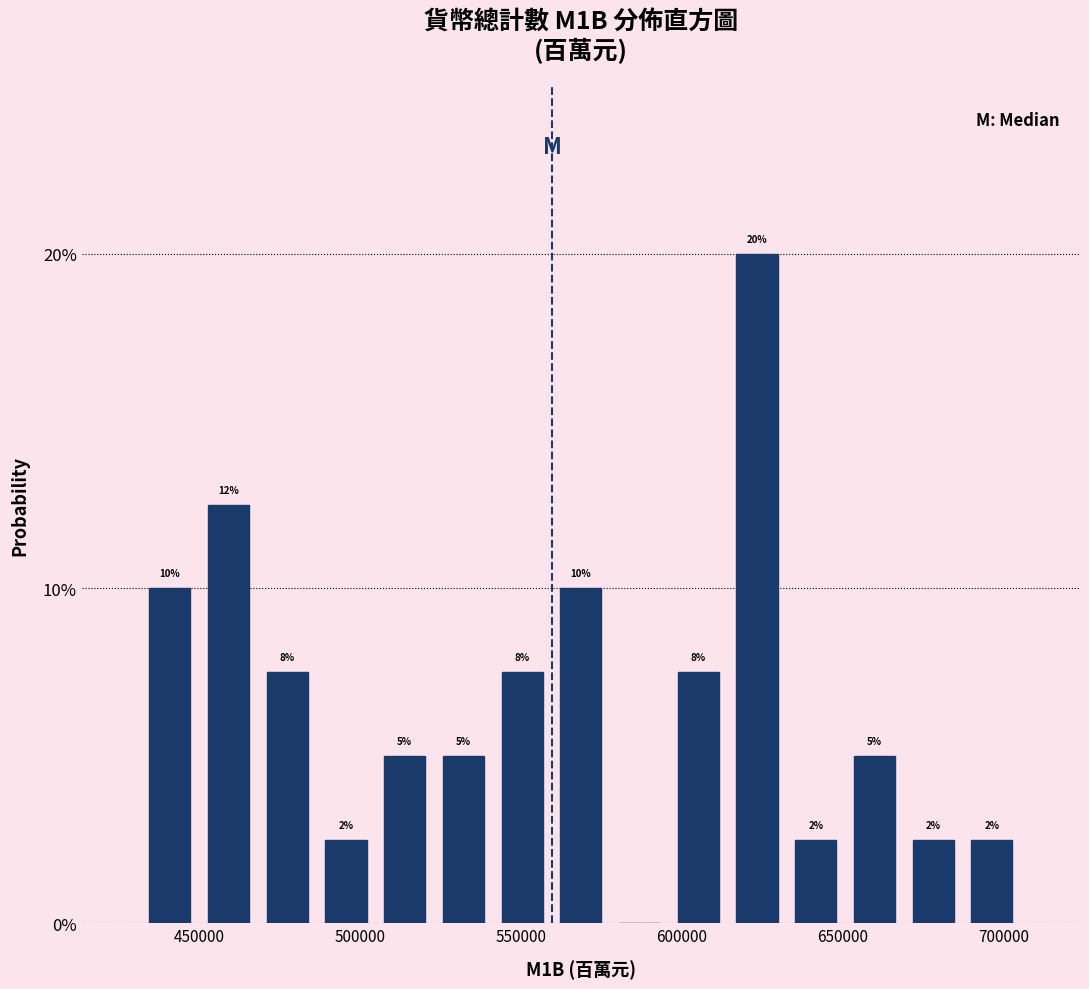

Around what value on the x-axis is the tallest bar? Give the approximate position of its centre, as read against the axis.

625000